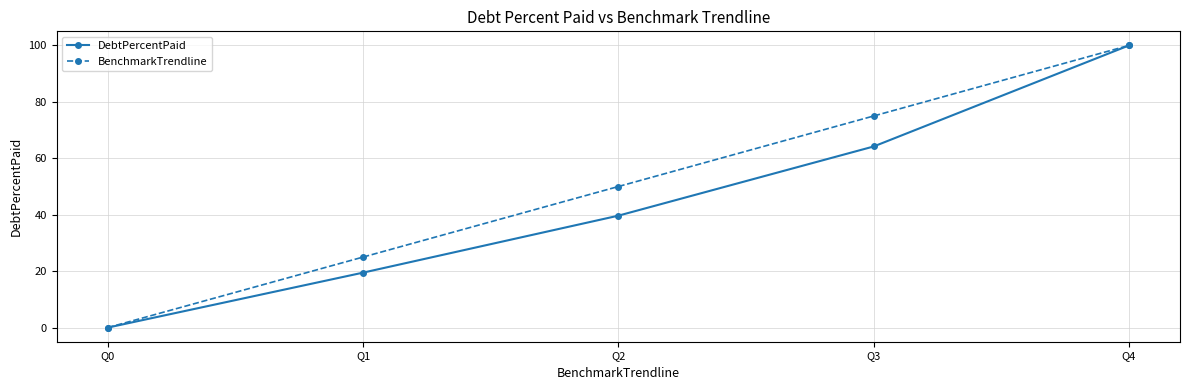

Is this an area chart (filled region under the line)?

No